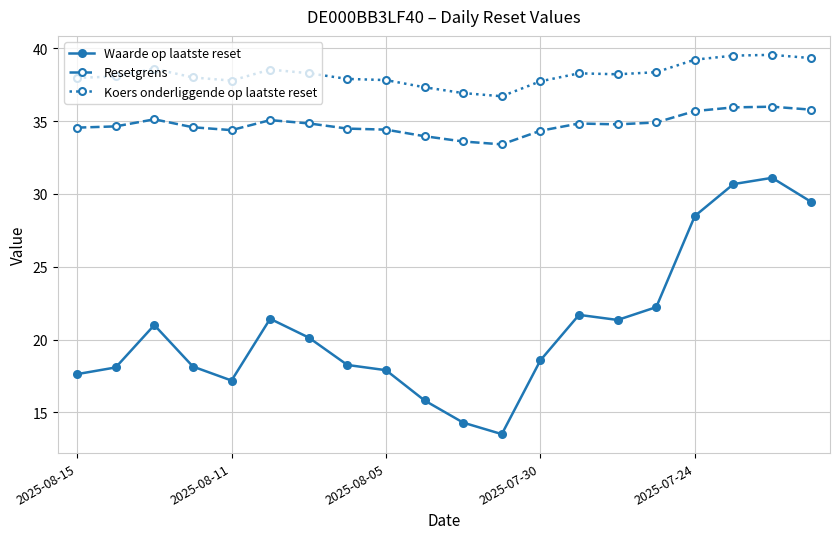

What is the value of the Koers onderliggende op laatste reset point at the 19th from the left?

39.6